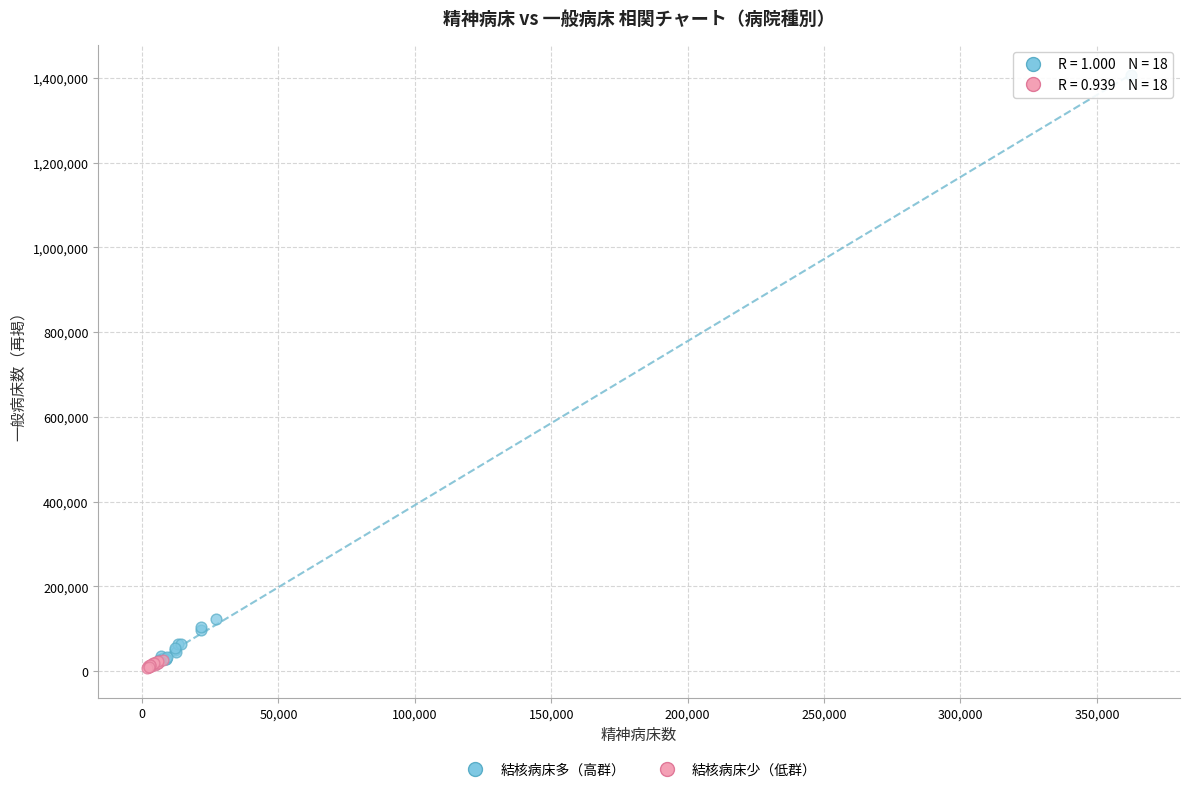

What are all the series names shown in the legend?

結核病床多（高群）, 結核病床少（低群）